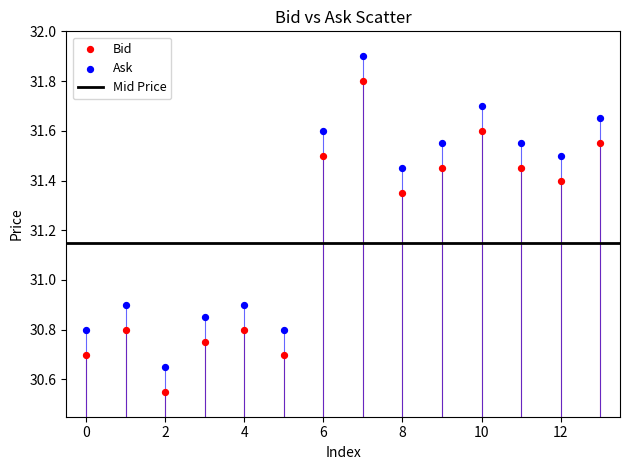

Which series contains the highest Y value?

Ask